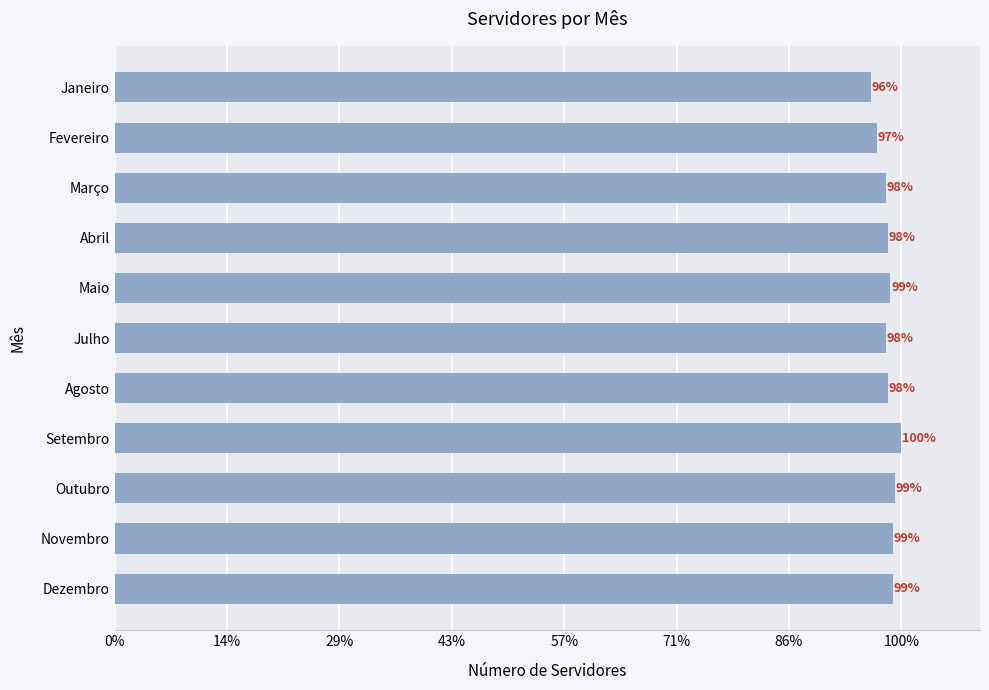

Are the bars horizontal?

Yes